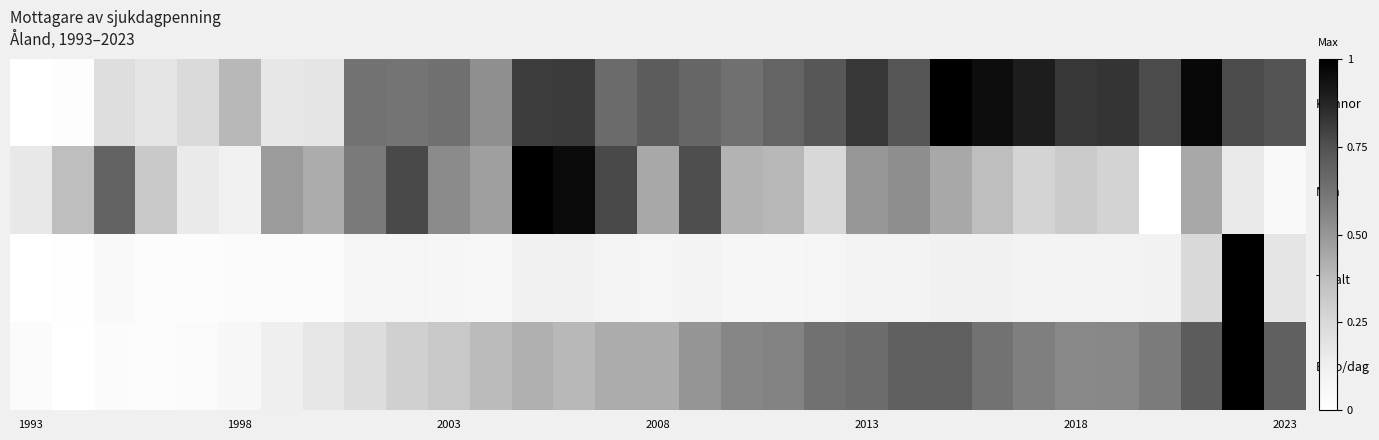

What is the greatest value displayed?

1.0